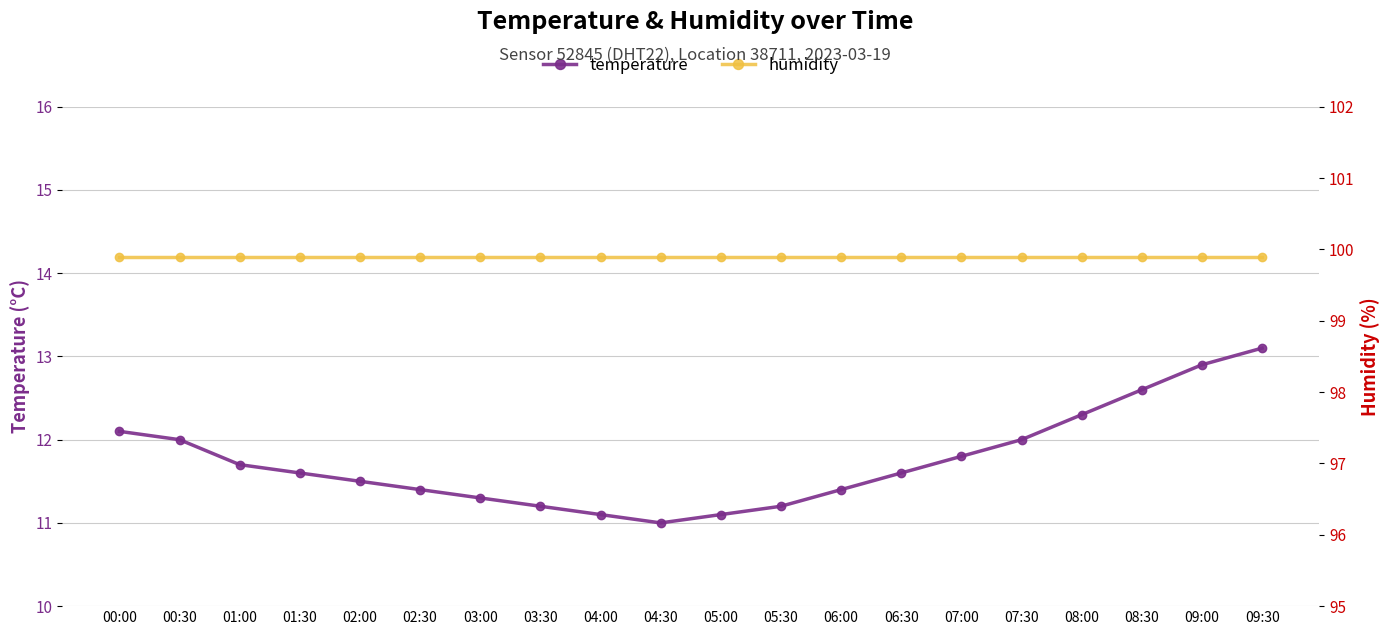

Is it true that humidity equals 133.8 at 03:00?

False